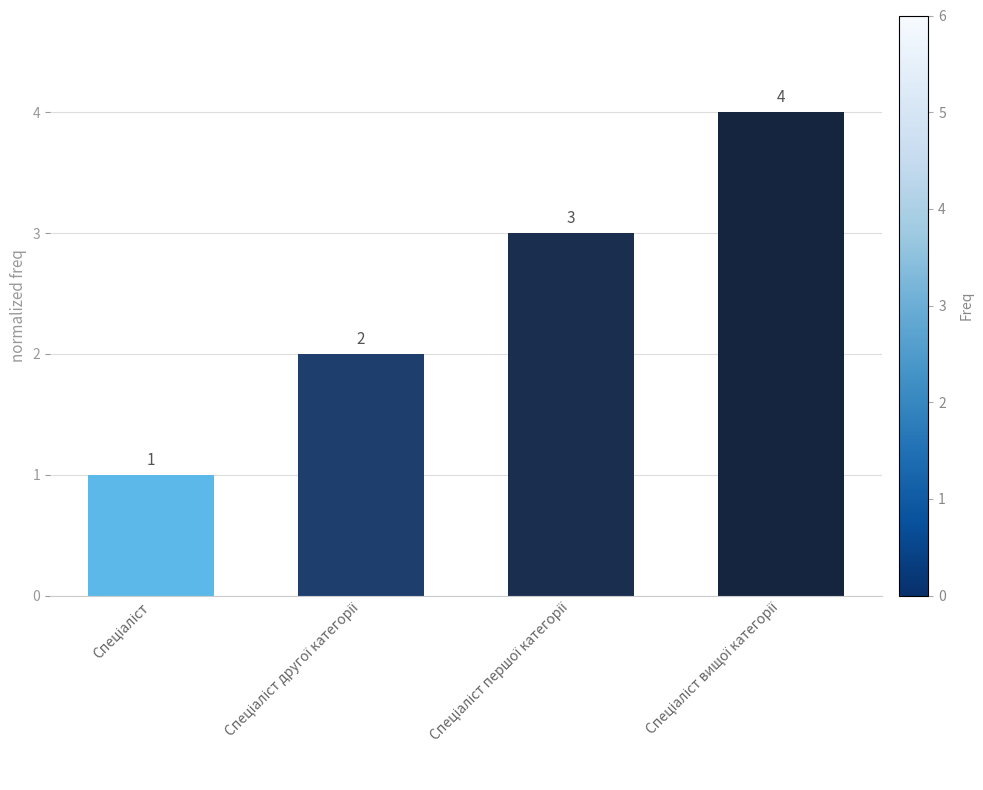

How many bars are there in total?

4